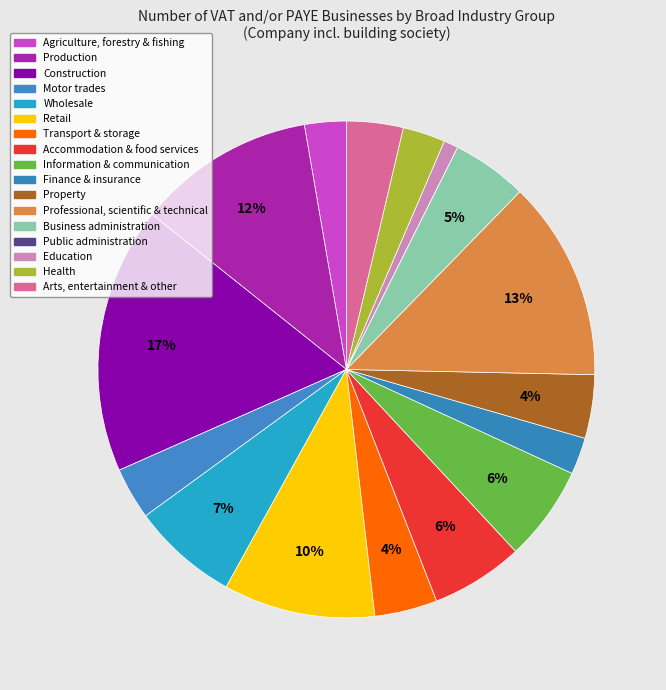

Which slice is the largest?

Construction